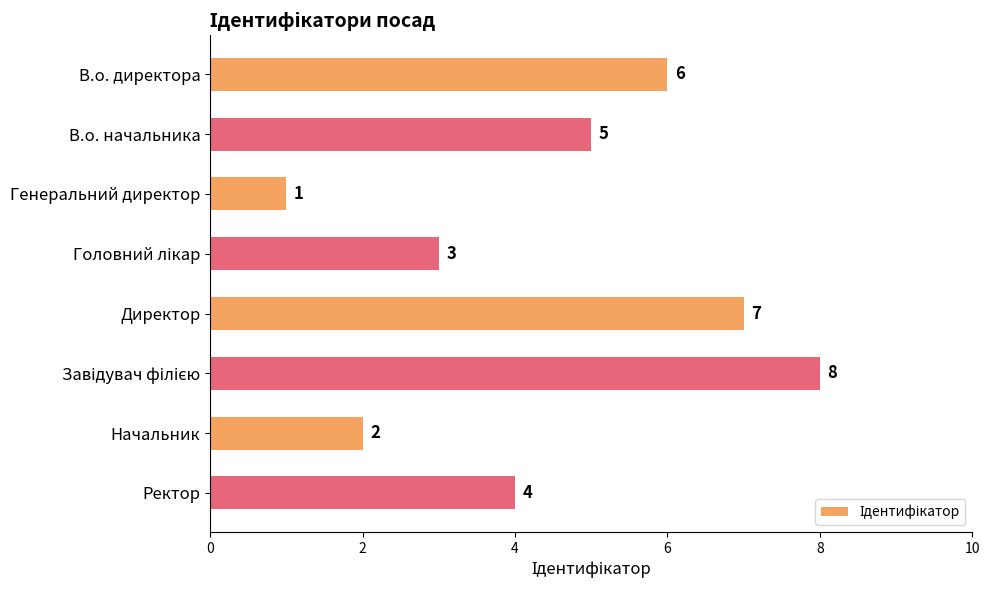

At which category does the chart reach its minimum across all series?

Генеральний директор